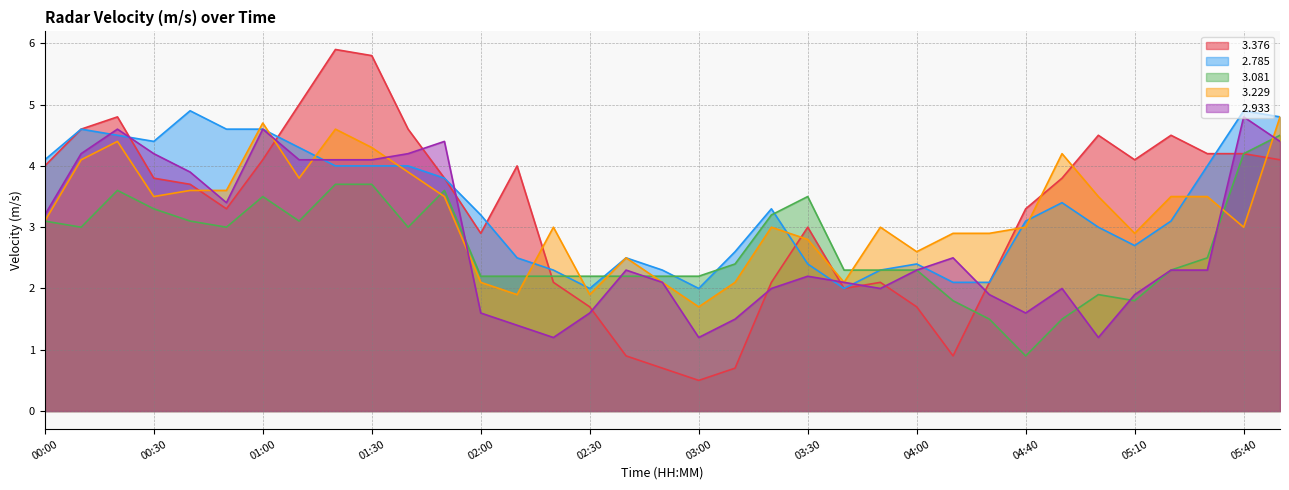

At which category is the sum across all series the highest?

06:00